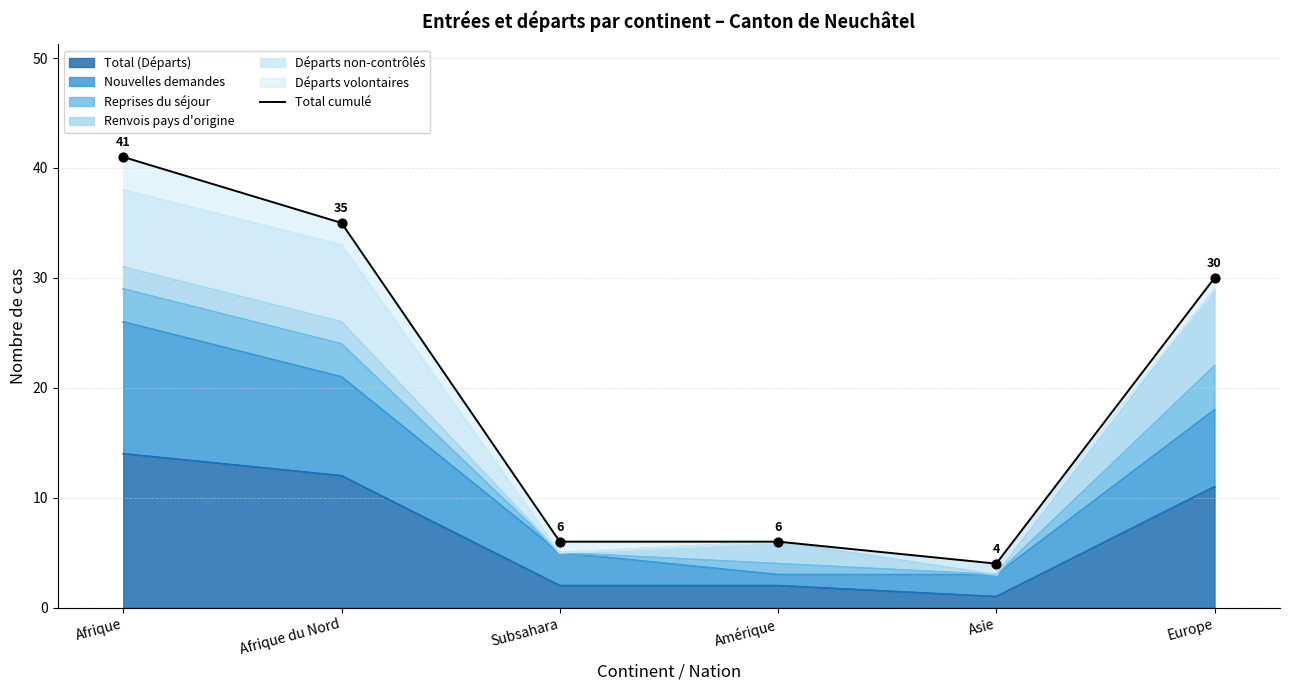

What is the ratio of the value at Afrique du Nord to the value at Europe?

1.2